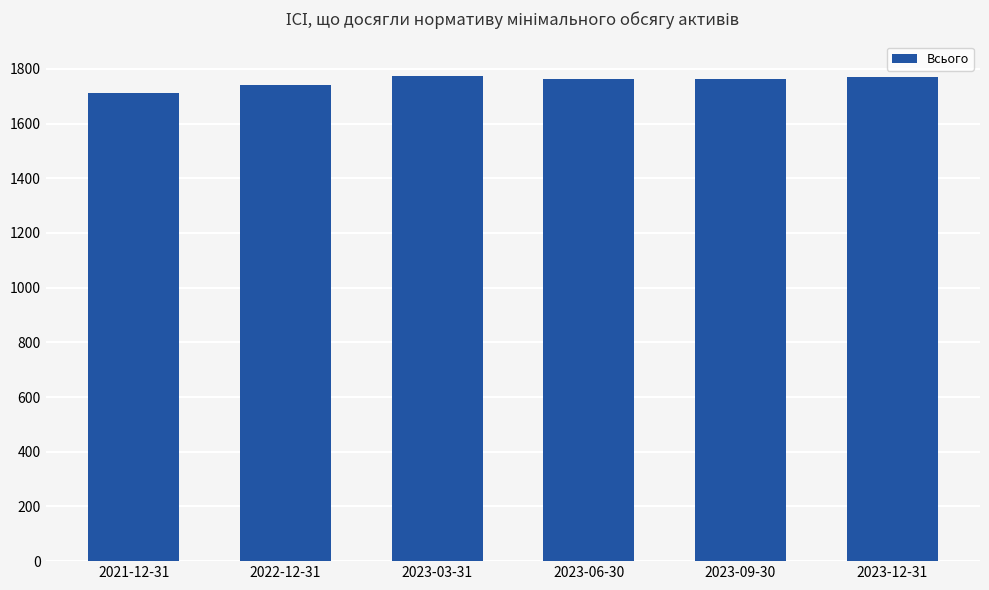

Where does the data first go above 1764?

2023-03-31